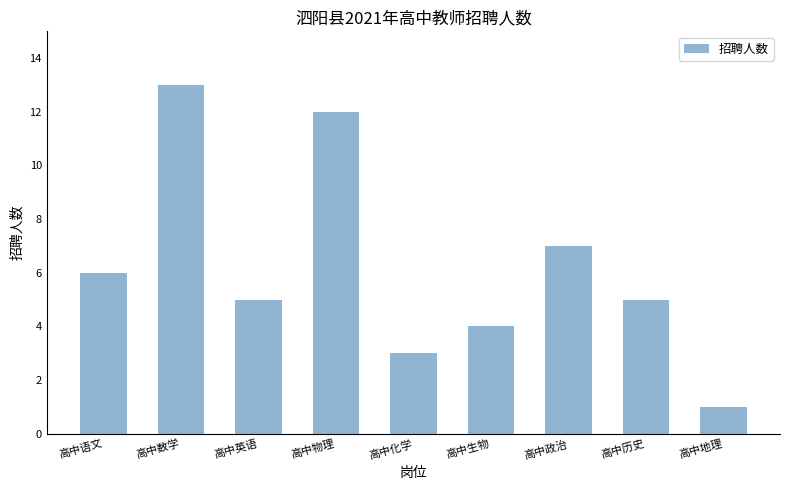

What position from the right is 高中政治?

3